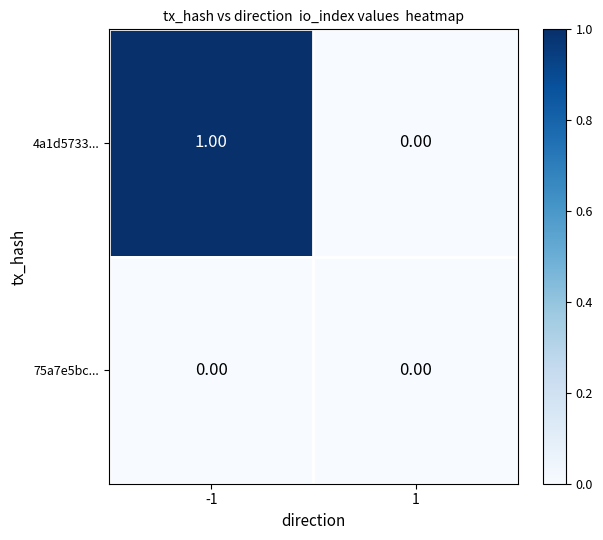

At -1, list the series in order from smallest to largest.

75a7e5bc..., 4a1d5733...